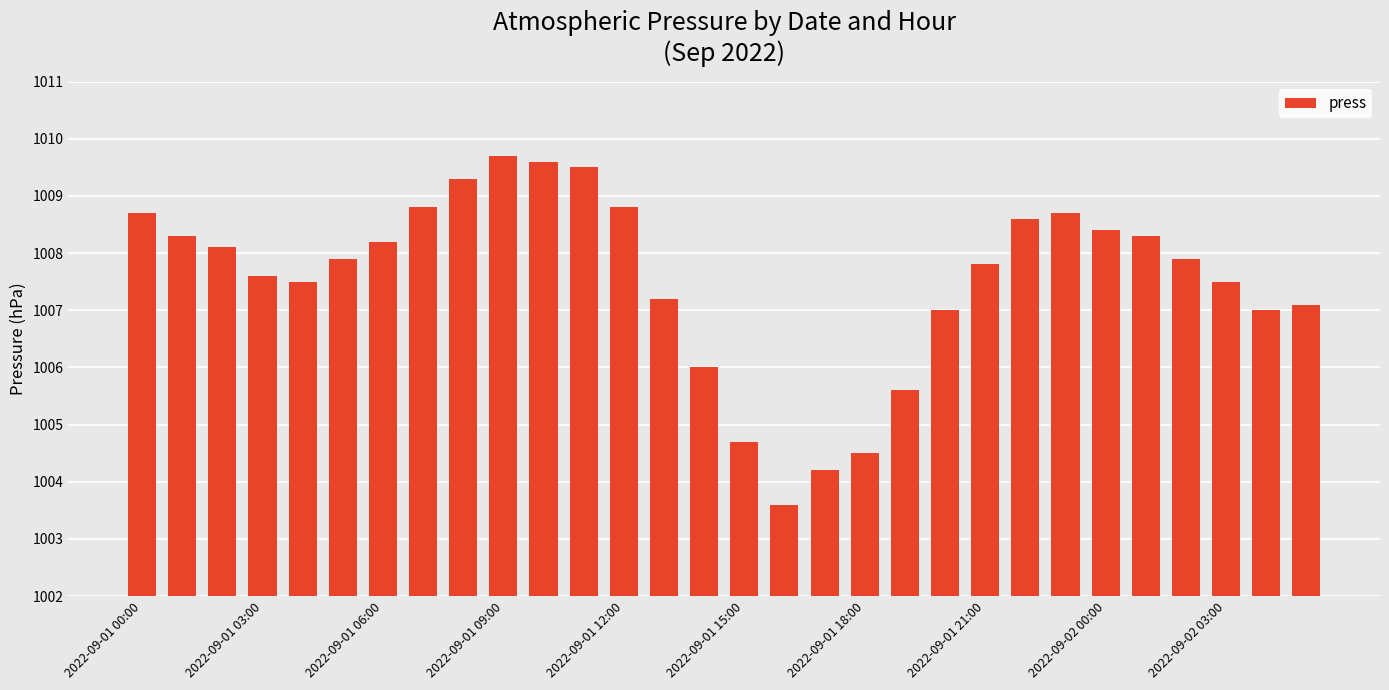

What is the value of the 19th bar from the left?

1004.5